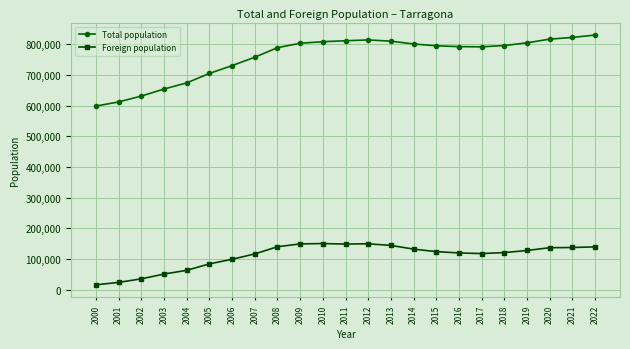

Which series has the largest total across all categories?

Total population